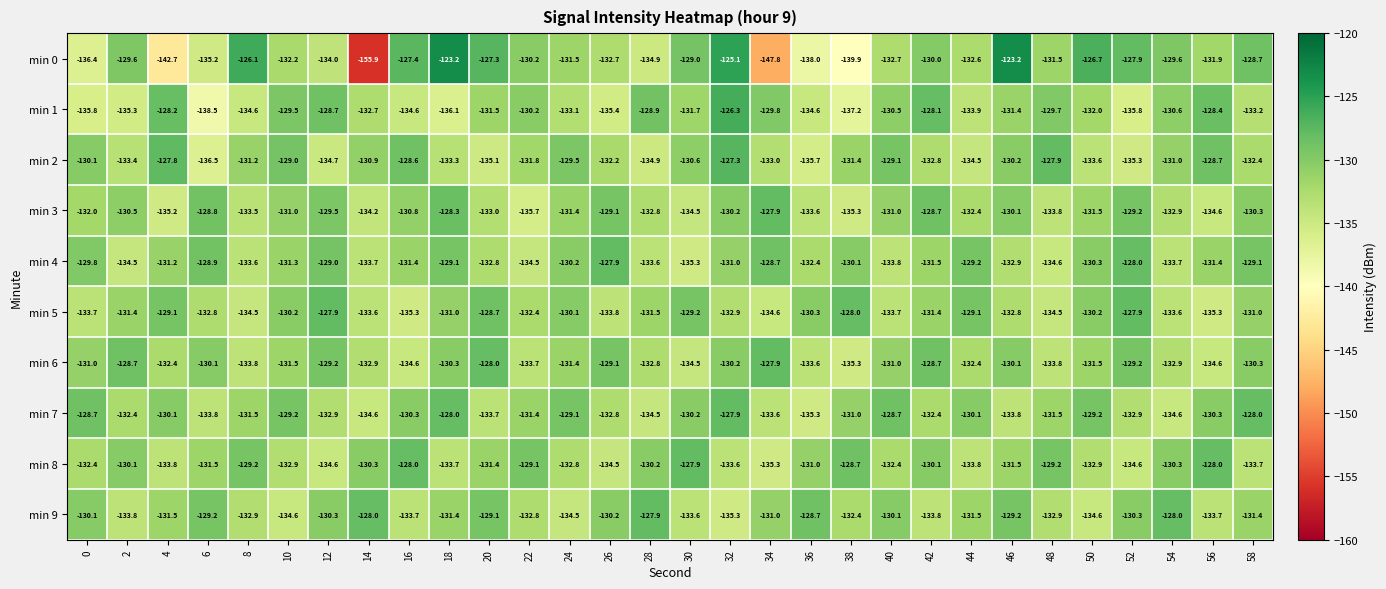

What is the average value of the min 3 series?

-131.7